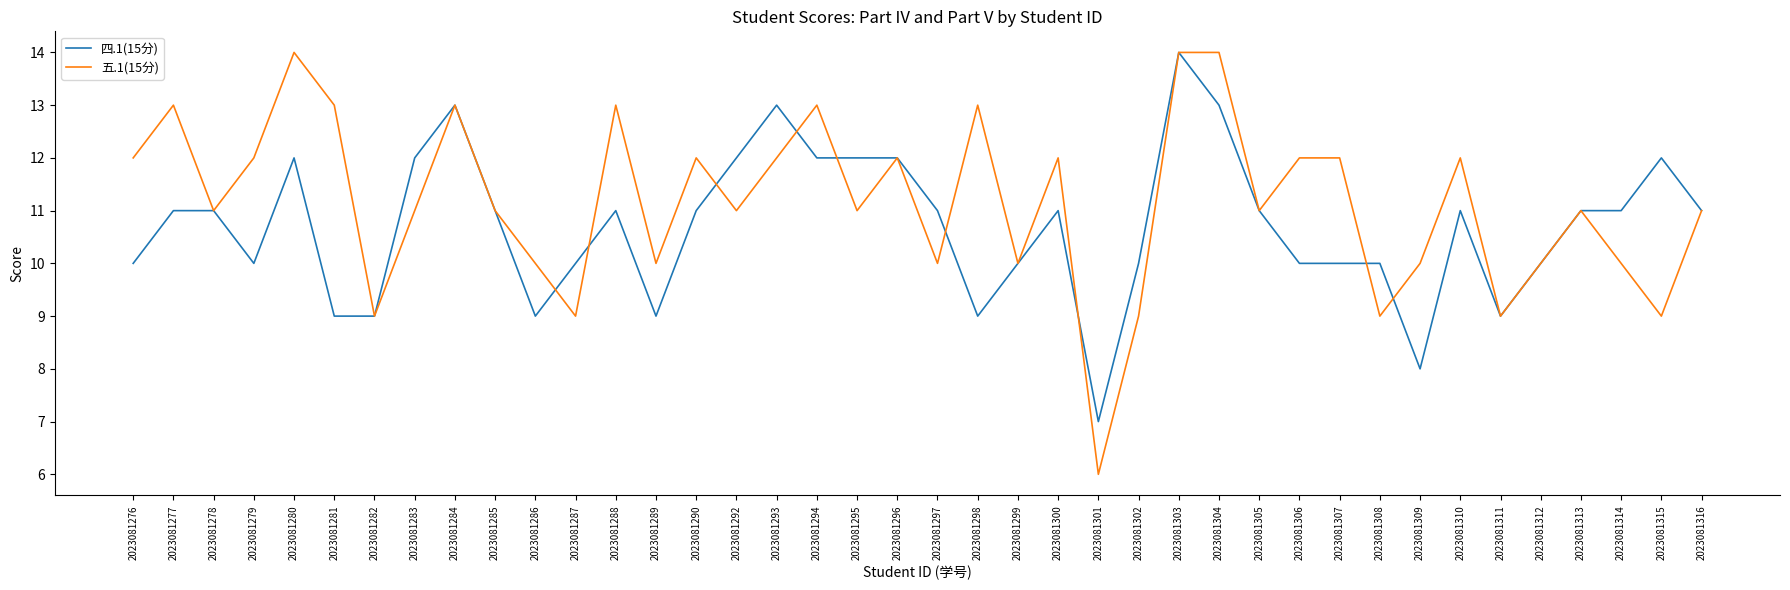

Does the chart have visible grid lines?

No